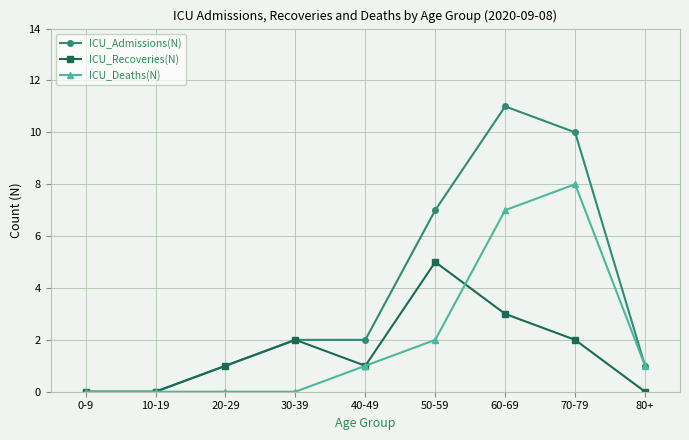

What is the greatest value displayed?

11